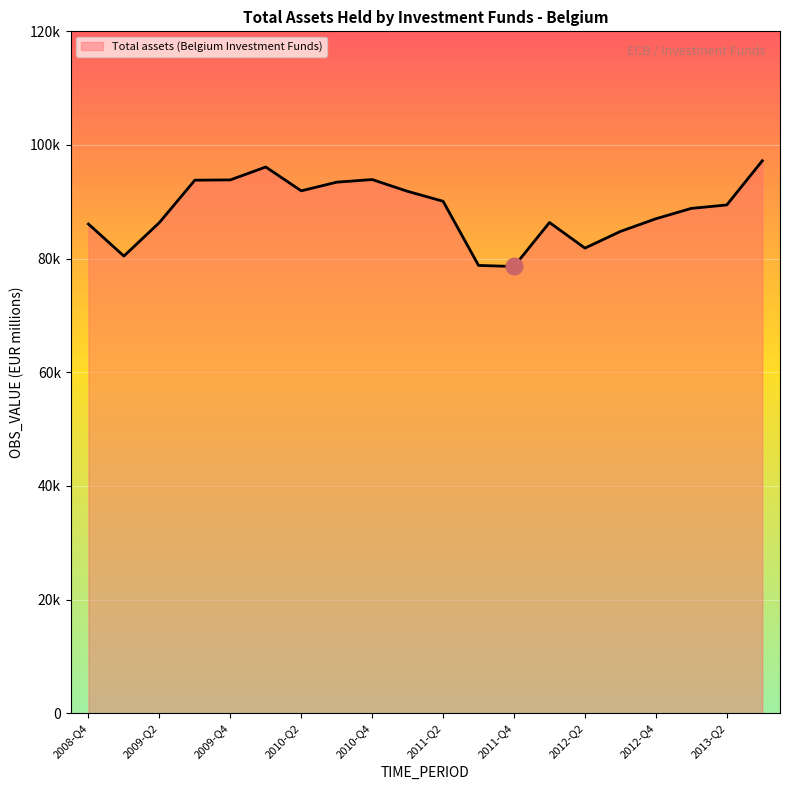

What is the maximum value shown in the chart?

97218